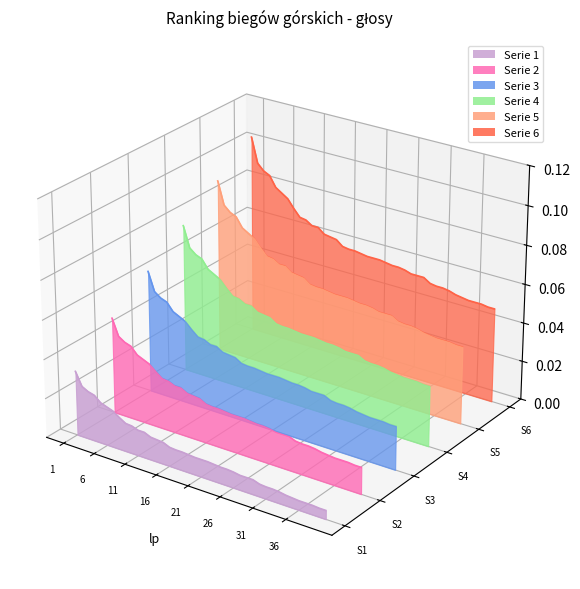

List the series in order of their overall mean, lowest first.

Serie 1, Serie 2, Serie 3, Serie 4, Serie 5, Serie 6